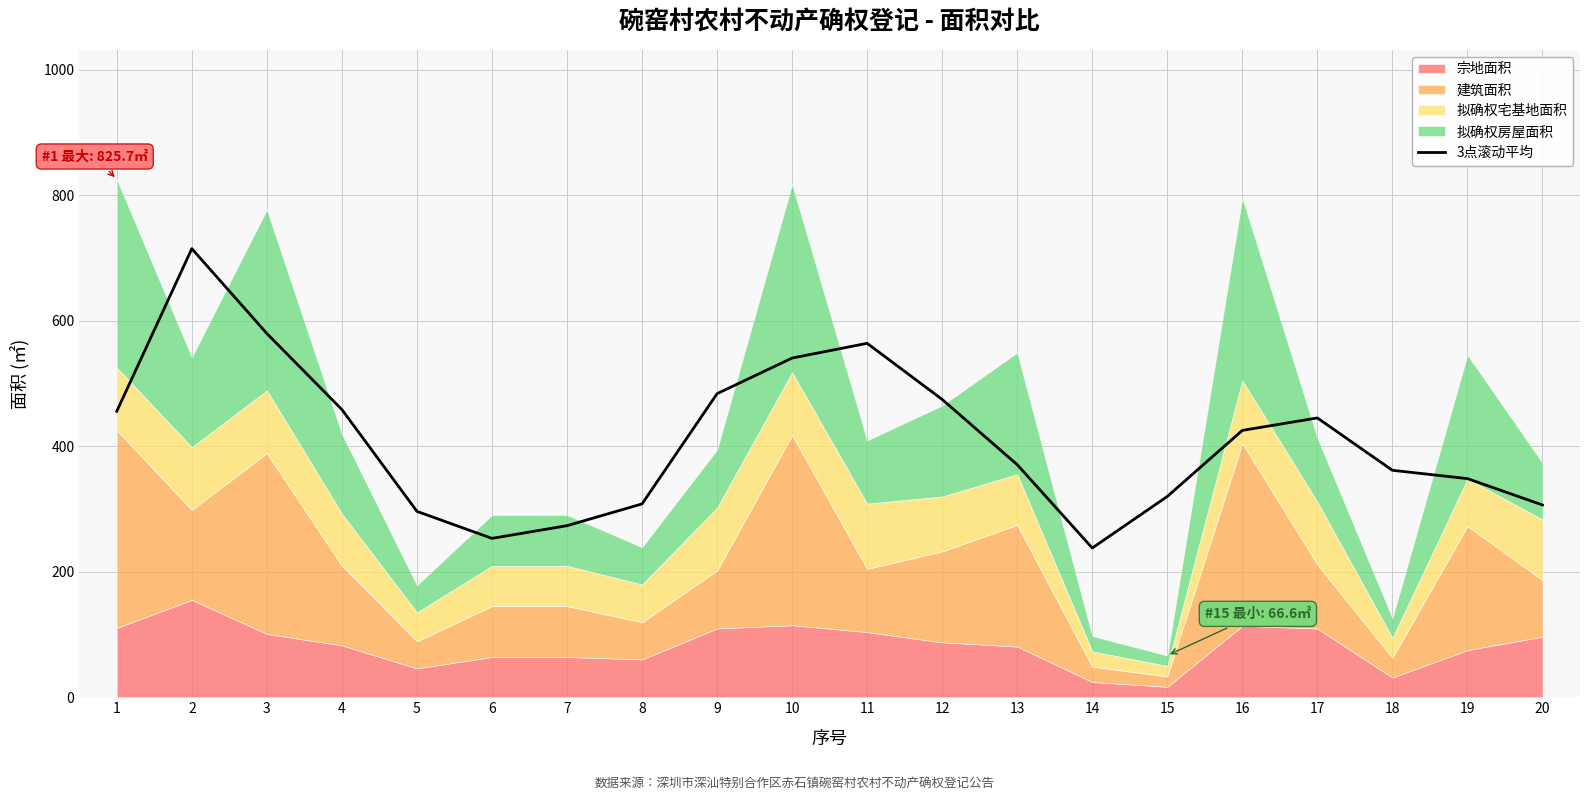

What is the change in value from 6 to 8?

+54.9